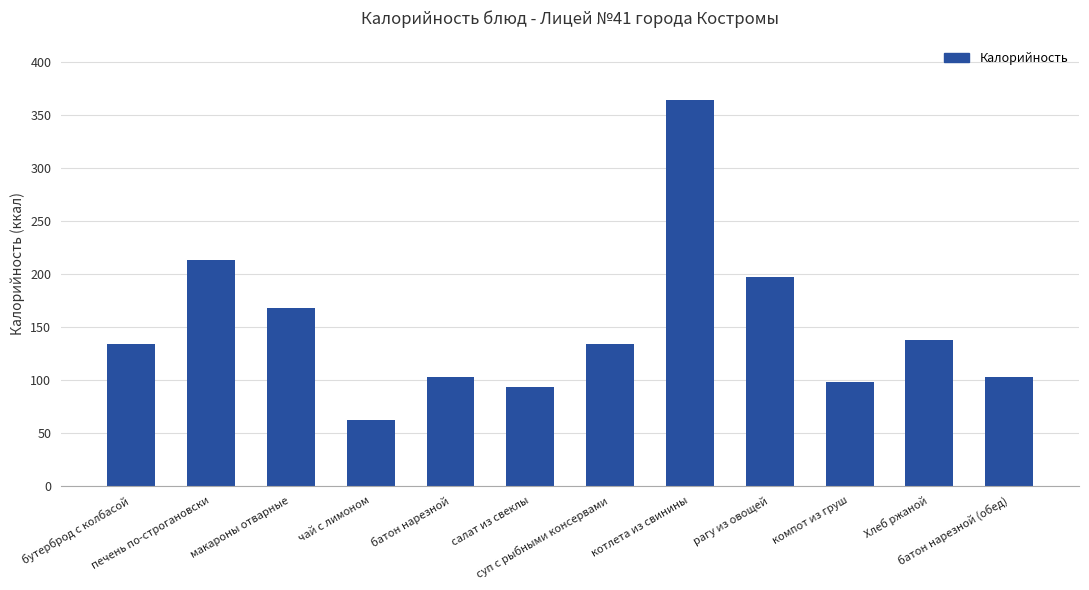

Is it true that the value at салат из свеклы is 93?

True